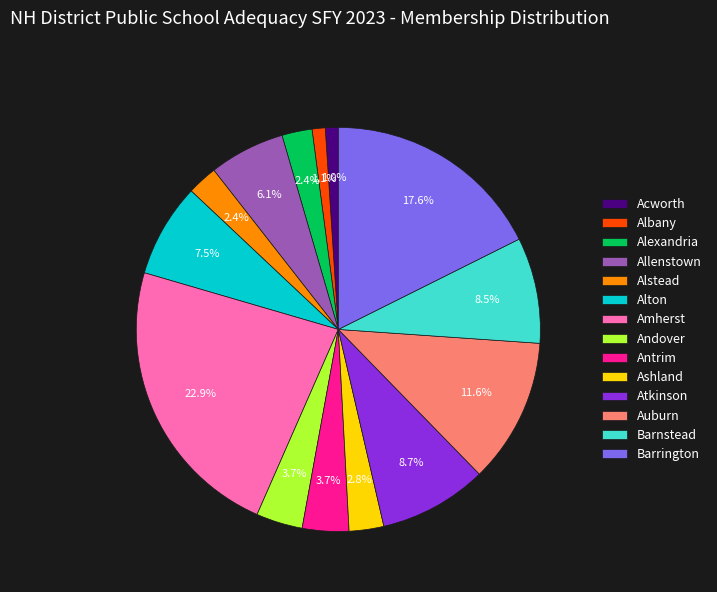

Approximately how many times larger is the value at Auburn compared to Atkinson?

1.3